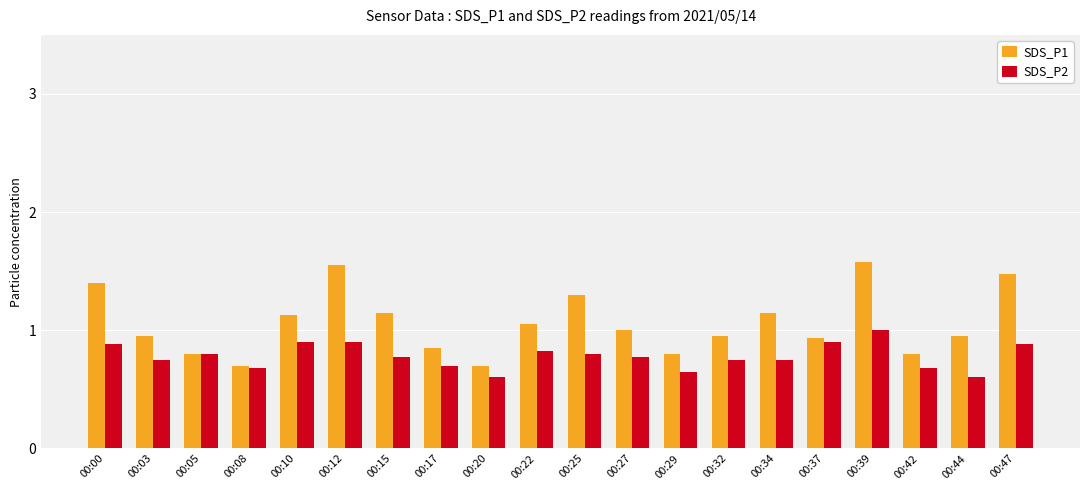

Which category has the highest value in the SDS_P2 series?

00:39